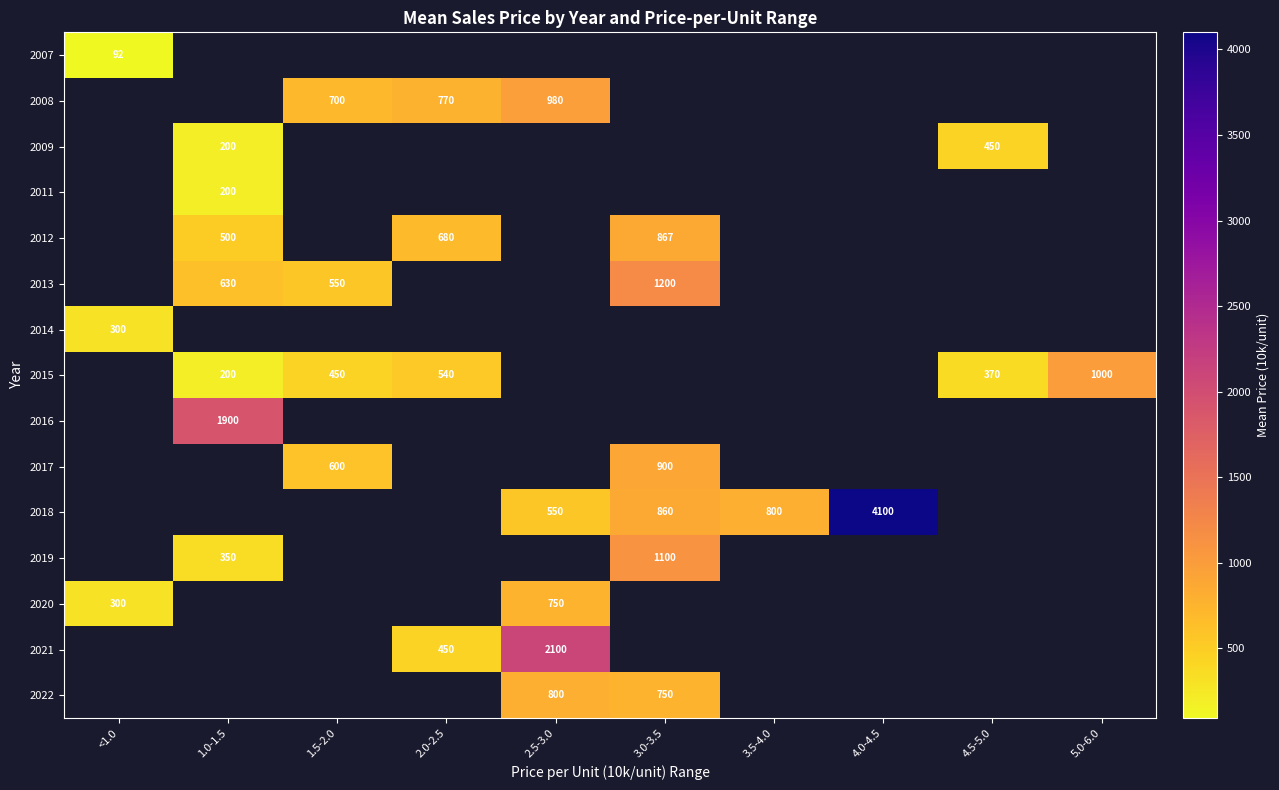

Is it true that 2018 equals 550 at 2.5-3.0?

True